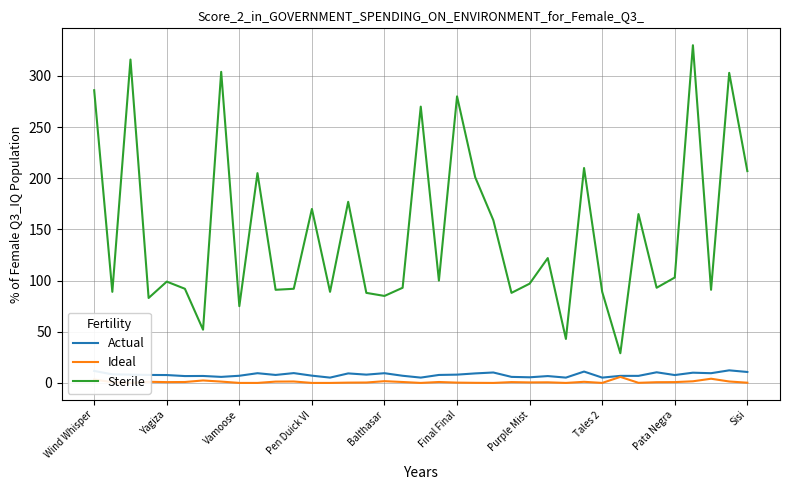

True or false: Sterile has more than 0 interior local peaks.

True